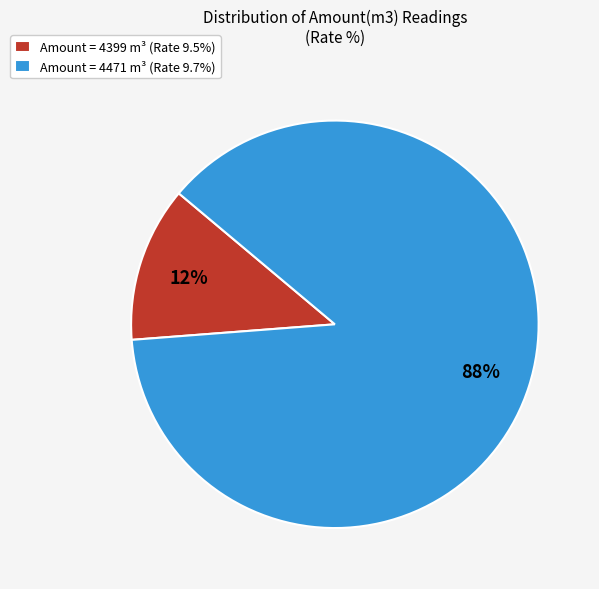

What percentage is the Amount = 4399 m³ (Rate 9.5%) slice, to the nearest percent?

12%